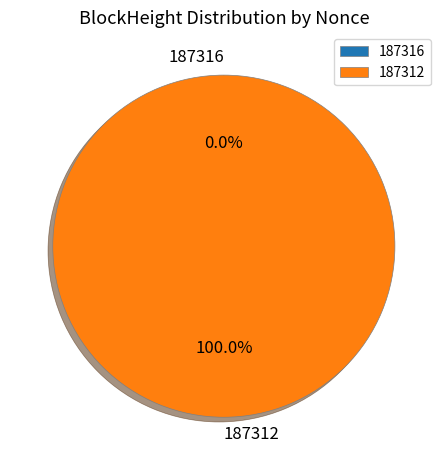

Is it true that 187316 is 8% of the pie?

False